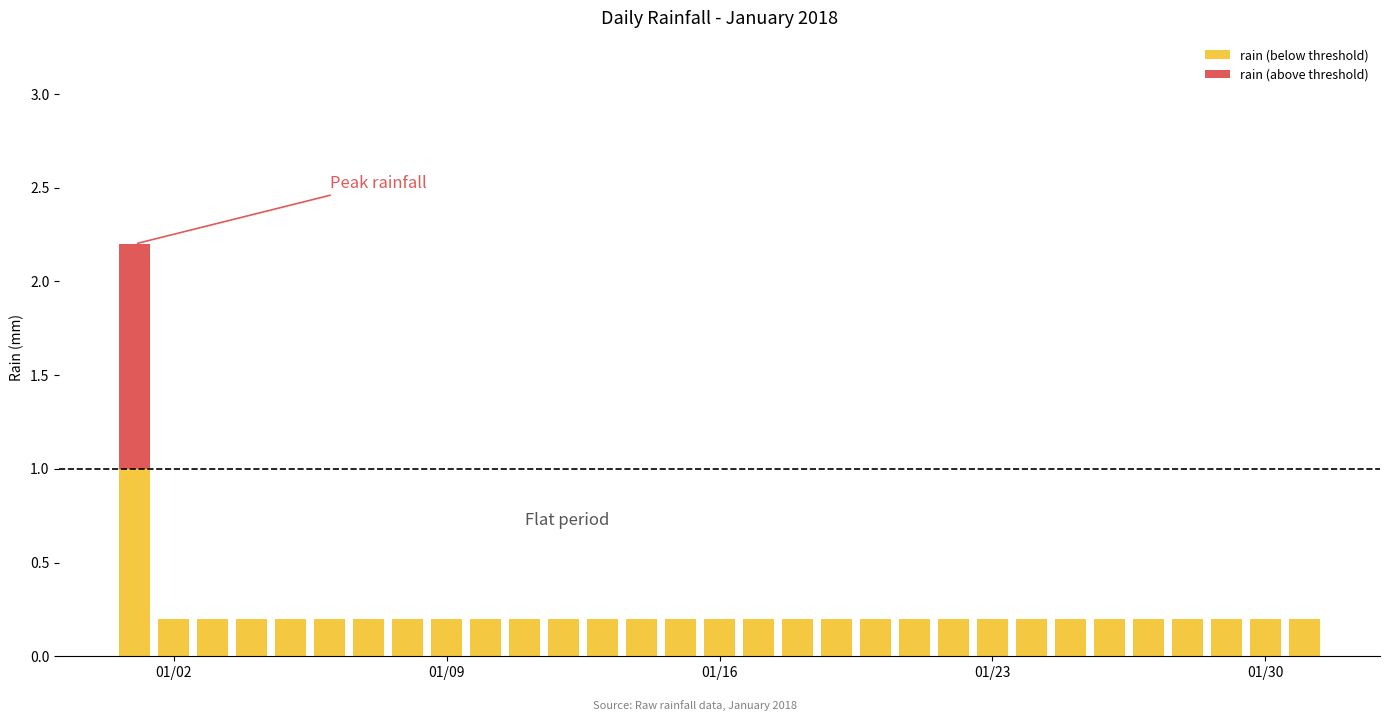

At which label does rain (above threshold) reach its peak?

01/02